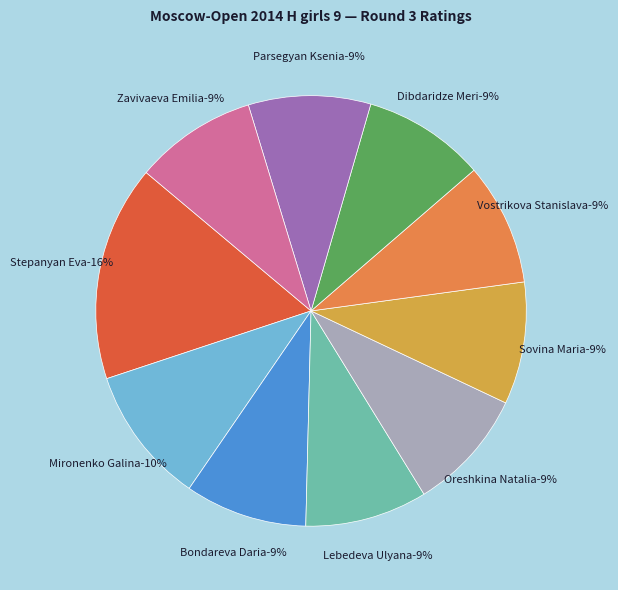

Do Bondareva Daria and Stepanyan Eva together represent more than half of the pie?

No